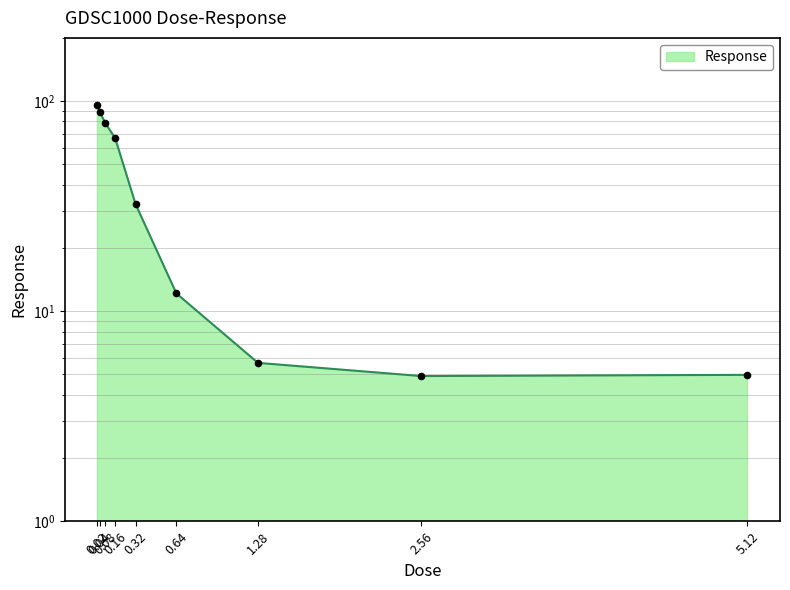

What is the ratio of the value at 0.02 to the value at 1.28?

16.9